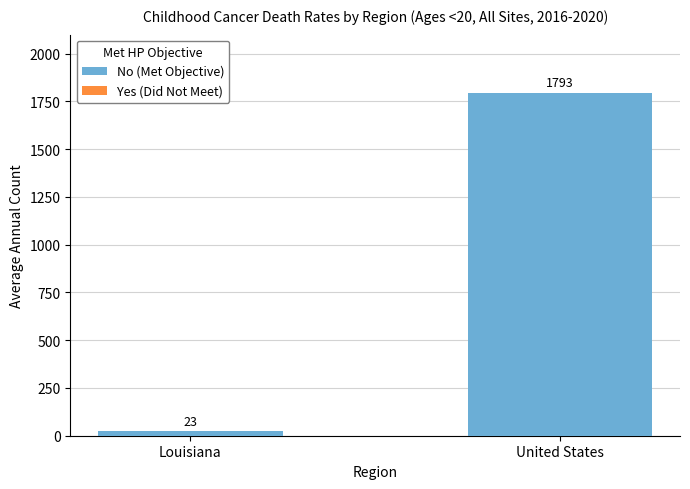

The value at Louisiana is 23. True or false?

True